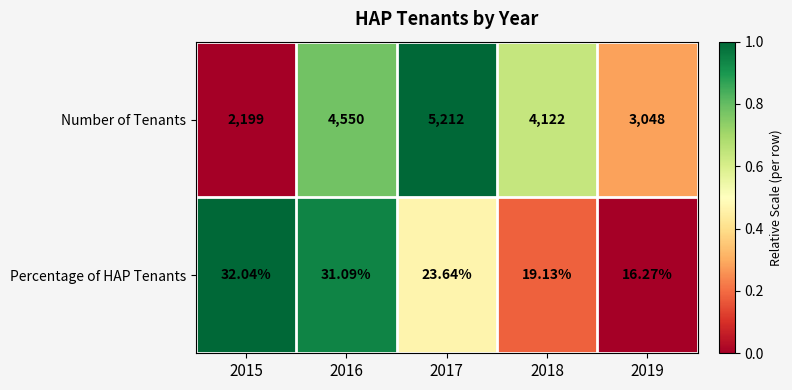

What is the total value across all series at 2015?

2231.0